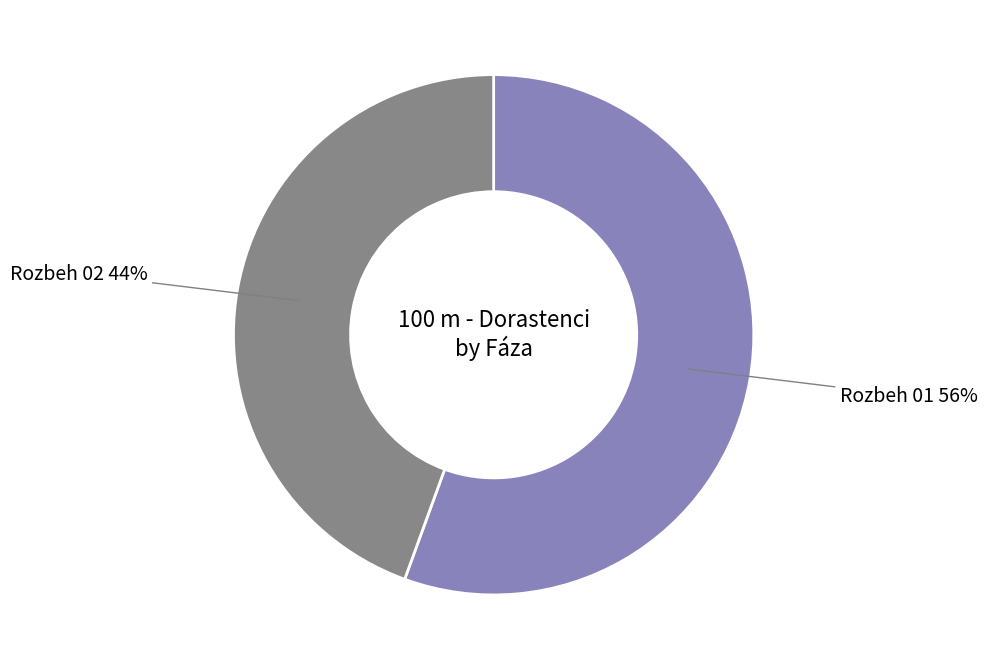

The Rozbeh 01 slice represents 56% of the pie. True or false?

True